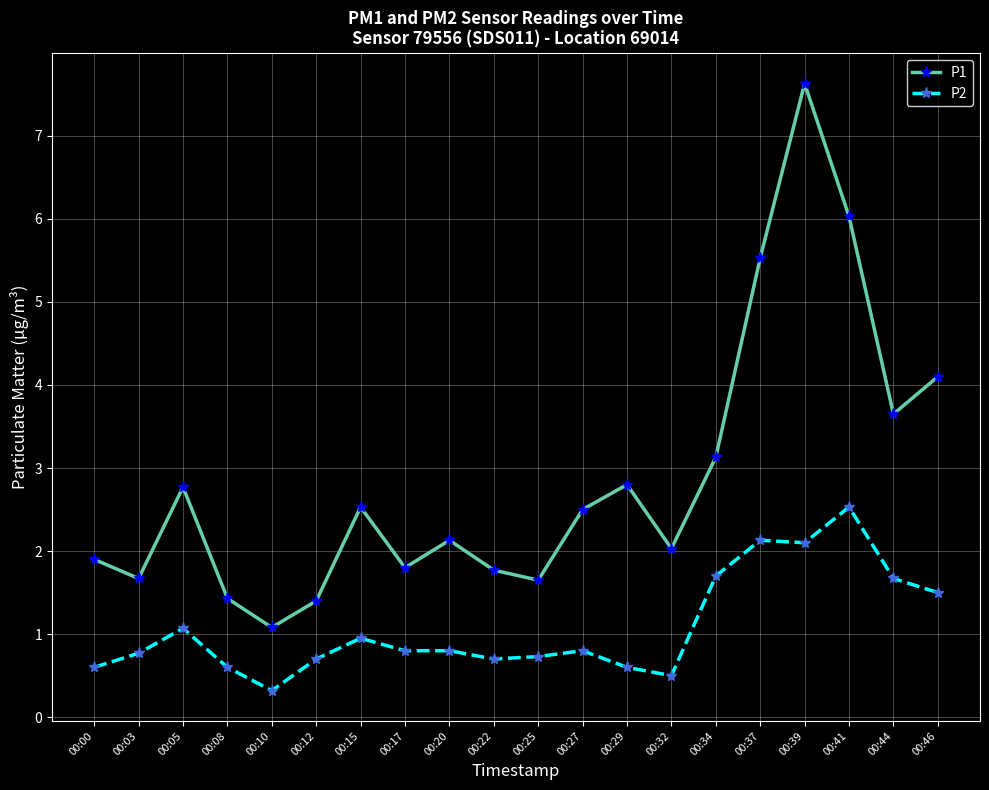

True or false: P1 has a value of 0.6 at 00:15.

False